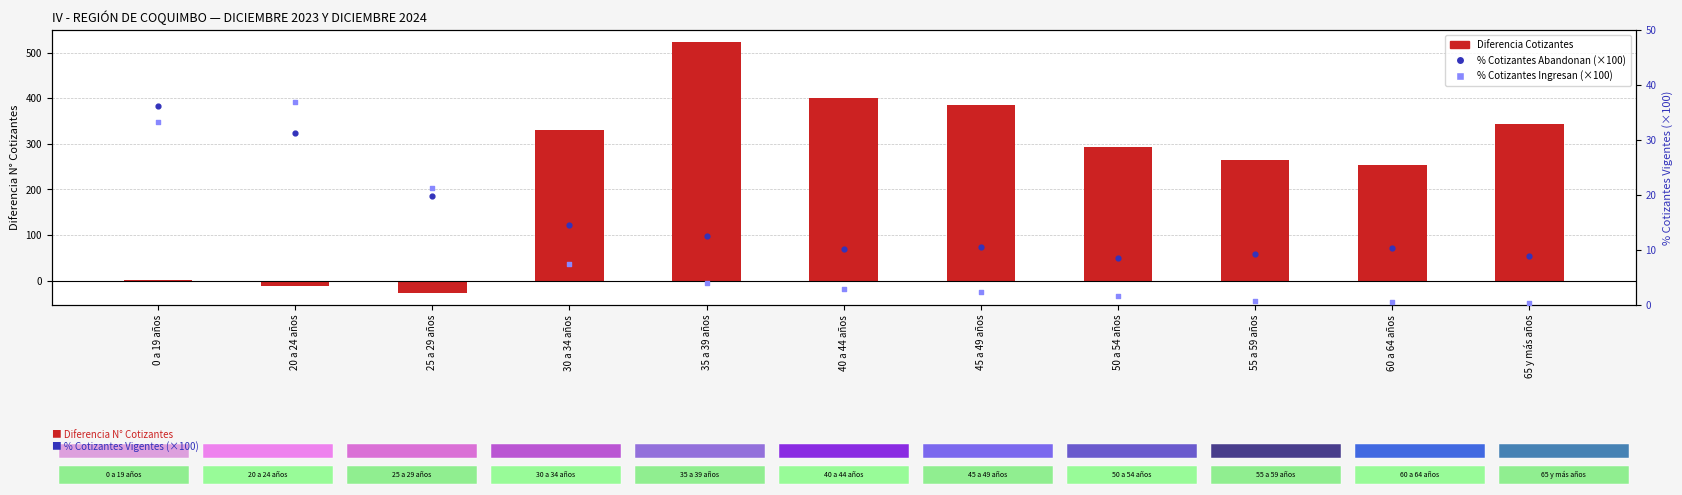

Which series reaches the minimum Y coordinate?

Diferencia Cotizantes (Abandonan - Ingresan)